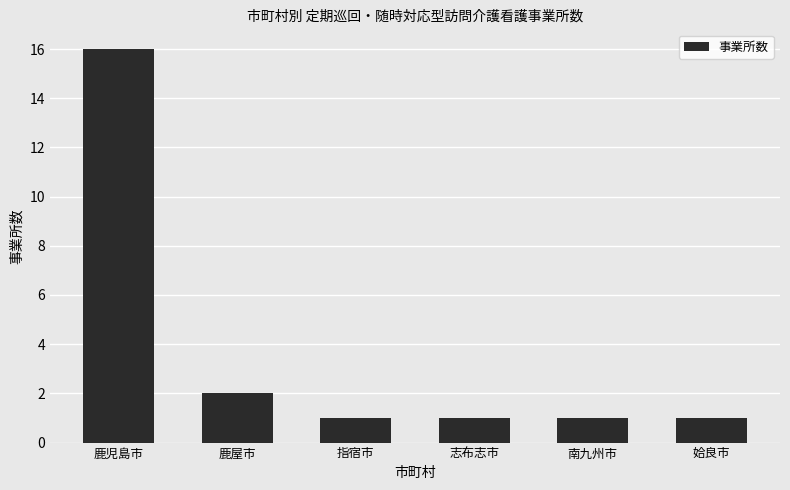

The chart shows a value of 2 at 指宿市. True or false?

False